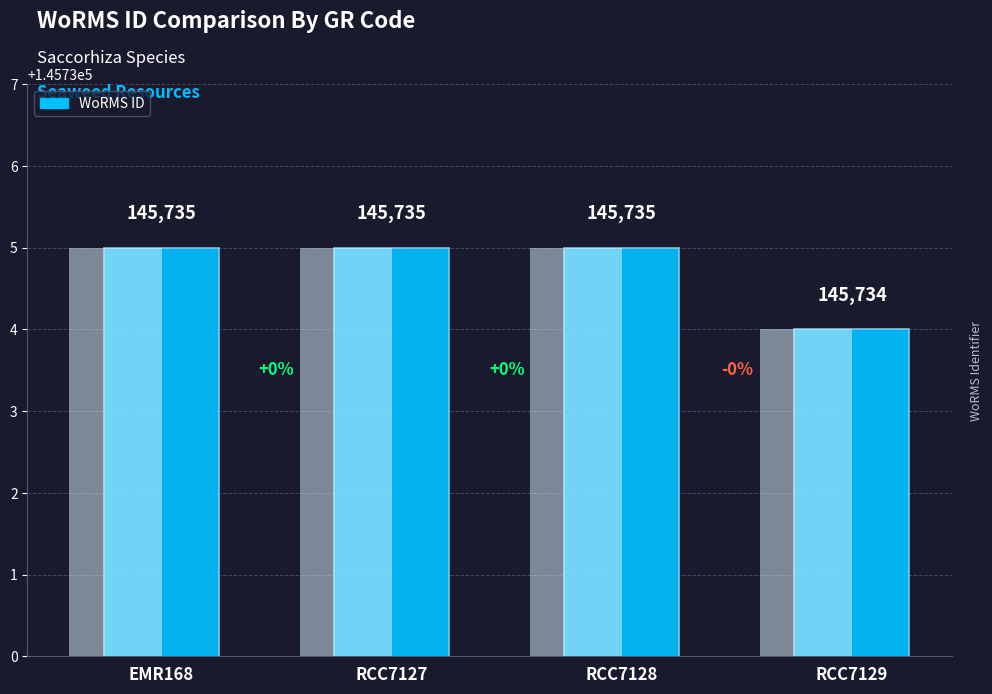

What is the label of the 1st bar from the left?

EMR168